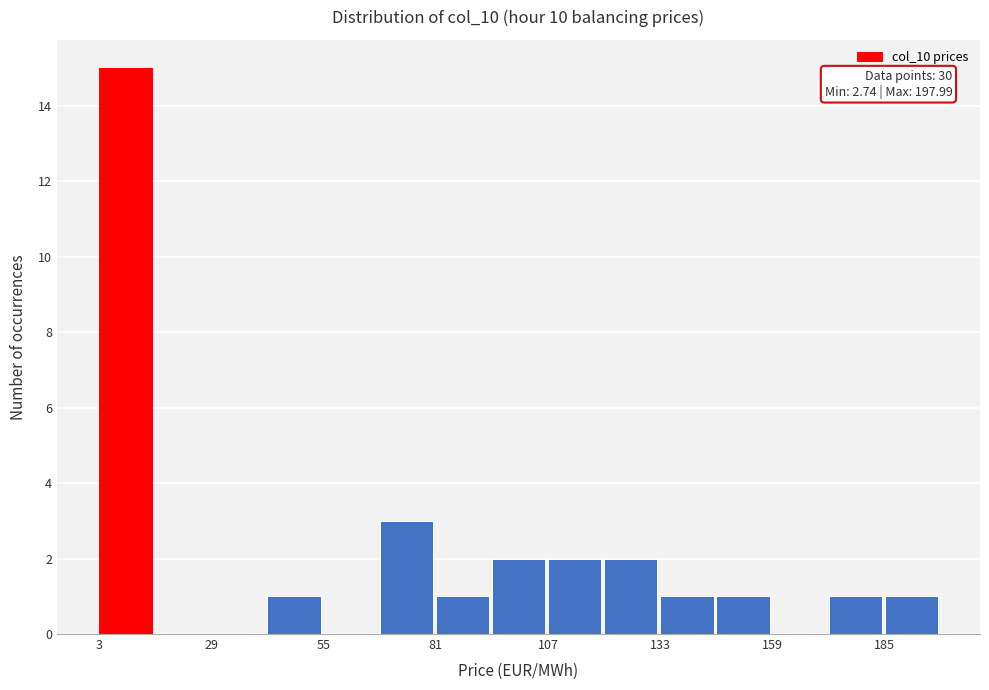

Around what value on the x-axis is the tallest bar? Give the approximate position of its centre, as read against the axis.

10